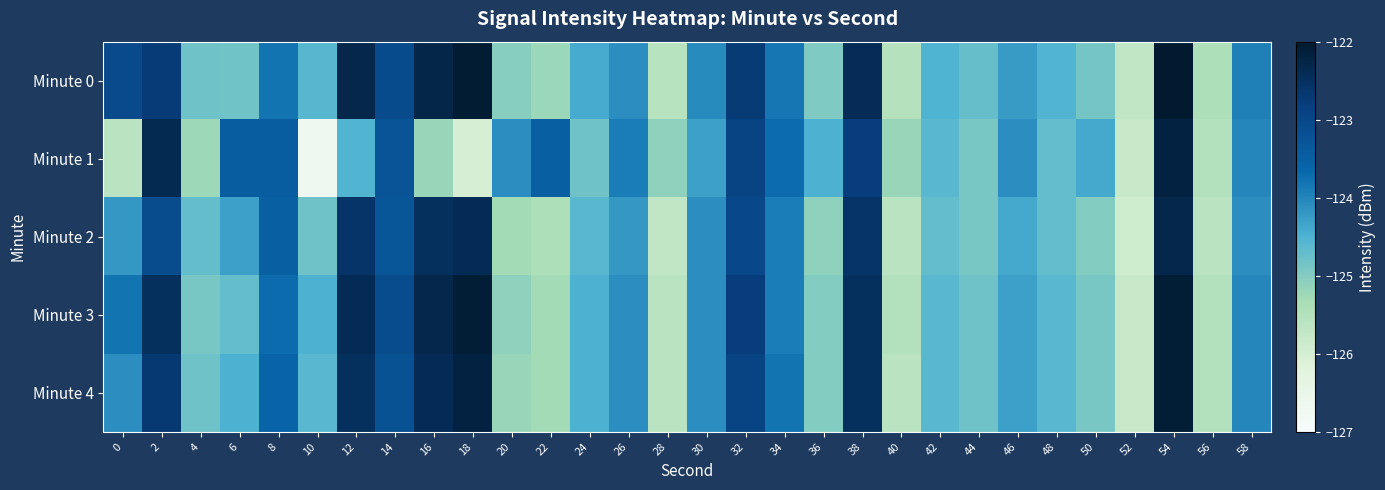

Reading left to right, transcribe all the data shown in this chart.

Minute 0: 0=-123.1	2=-122.8	4=-124.8	6=-124.8	8=-123.8	10=-124.6	12=-122.3	14=-123.1	16=-122.3	18=-122.1	20=-125.0	22=-125.2	24=-124.4	26=-124.1	28=-125.6	30=-124.1	32=-122.7	34=-123.8	36=-125.0	38=-122.4	40=-125.5	42=-124.5	44=-124.7	46=-124.2	48=-124.5	50=-124.9	52=-125.7	54=-122.0	56=-125.4	58=-124.0
Minute 1: 0=-125.6	2=-122.4	4=-125.2	6=-123.4	8=-123.5	10=-126.7	12=-124.5	14=-123.3	16=-125.2	18=-126.0	20=-124.1	22=-123.5	24=-124.8	26=-123.9	28=-125.1	30=-124.3	32=-122.9	34=-123.7	36=-124.5	38=-122.8	40=-125.2	42=-124.6	44=-124.9	46=-124.1	48=-124.7	50=-124.4	52=-125.8	54=-122.2	56=-125.5	58=-124.0
Minute 2: 0=-124.2	2=-123.1	4=-124.7	6=-124.3	8=-123.5	10=-124.8	12=-122.6	14=-123.3	16=-122.5	18=-122.4	20=-125.3	22=-125.4	24=-124.6	26=-124.2	28=-125.7	30=-124.1	32=-123.0	34=-123.9	36=-125.1	38=-122.6	40=-125.6	42=-124.7	44=-124.9	46=-124.4	48=-124.7	50=-125.0	52=-125.9	54=-122.3	56=-125.6	58=-124.1
Minute 3: 0=-123.8	2=-122.5	4=-124.9	6=-124.7	8=-123.7	10=-124.5	12=-122.4	14=-123.1	16=-122.3	18=-122.1	20=-125.1	22=-125.3	24=-124.5	26=-124.1	28=-125.6	30=-124.1	32=-122.8	34=-123.9	36=-125.0	38=-122.5	40=-125.5	42=-124.6	44=-124.8	46=-124.3	48=-124.6	50=-124.9	52=-125.8	54=-122.1	56=-125.5	58=-124.0
Minute 4: 0=-124.1	2=-122.7	4=-124.8	6=-124.5	8=-123.6	10=-124.6	12=-122.5	14=-123.2	16=-122.4	18=-122.2	20=-125.2	22=-125.3	24=-124.5	26=-124.1	28=-125.6	30=-124.1	32=-122.9	34=-123.8	36=-125.0	38=-122.5	40=-125.6	42=-124.6	44=-124.8	46=-124.3	48=-124.6	50=-124.9	52=-125.8	54=-122.1	56=-125.5	58=-124.0